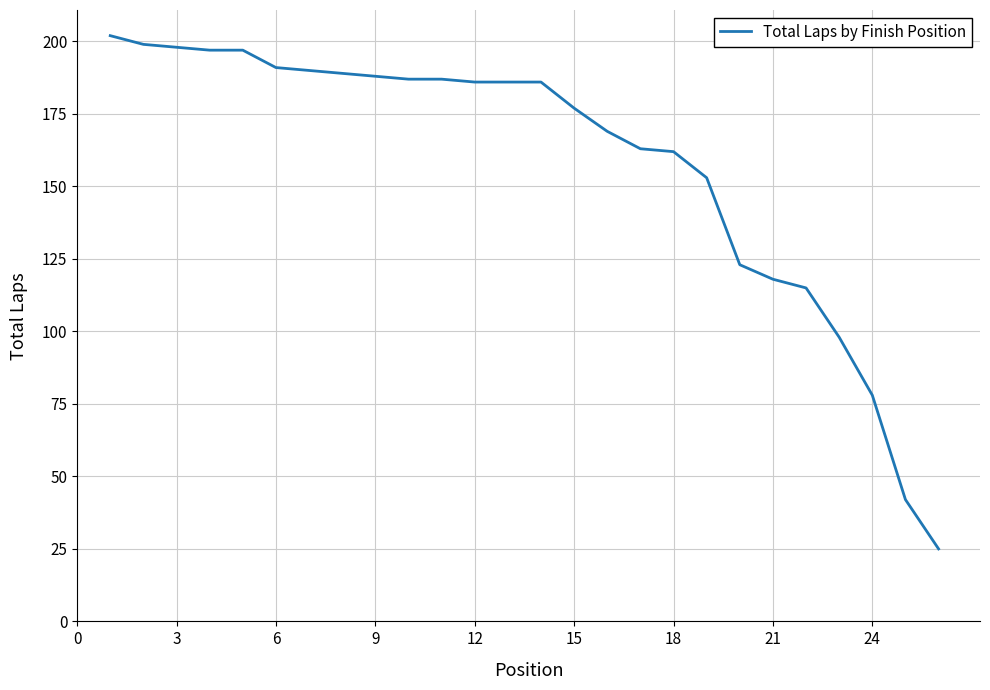

What is the smallest value displayed?

25